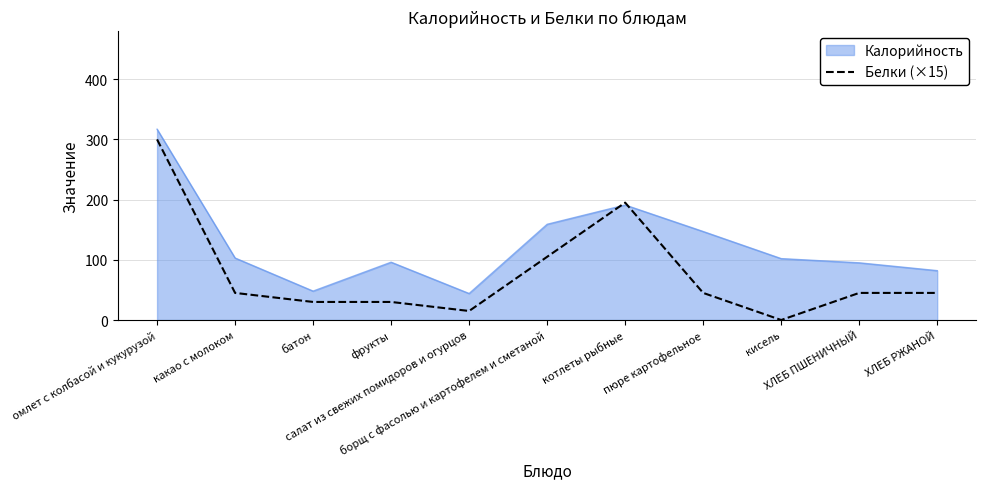

Which series has the largest total across all categories?

Калорийность